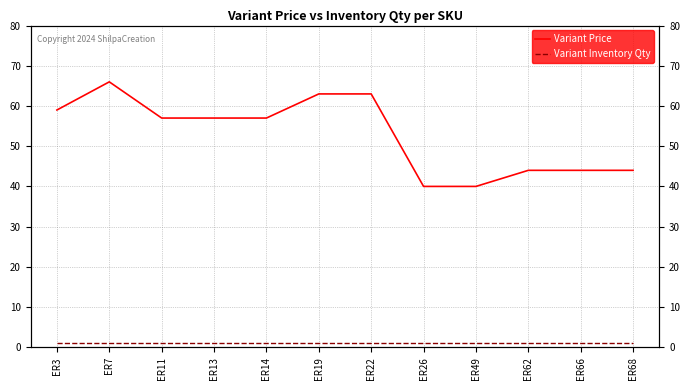

At how many categories does at least one series exceed 42?

10